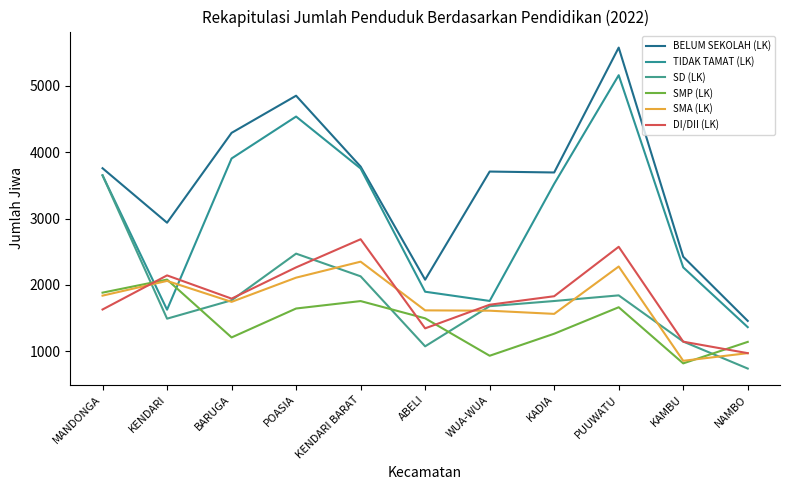

Which series has the largest total across all categories?

BELUM SEKOLAH (LK)